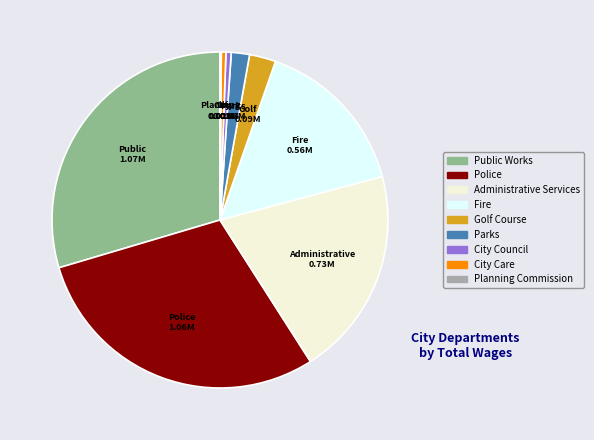

Between Golf Course and Public Works, which is larger?

Public Works